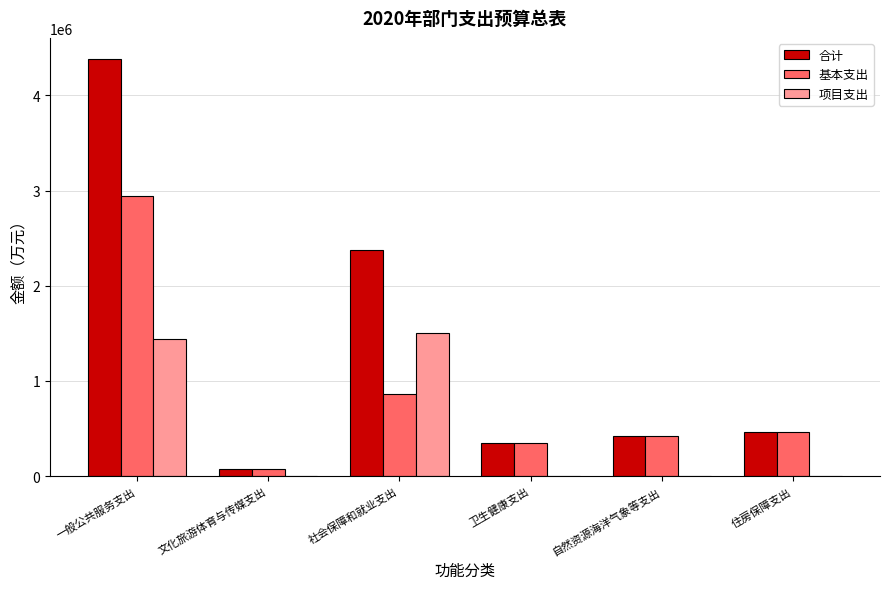

At which category is the sum across all series the highest?

一般公共服务支出